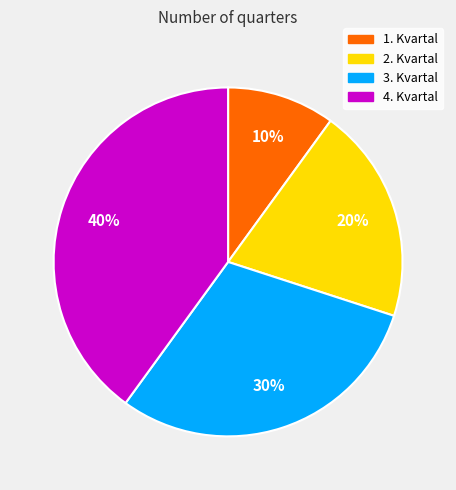

The 4. Kvartal slice represents 34% of the pie. True or false?

False